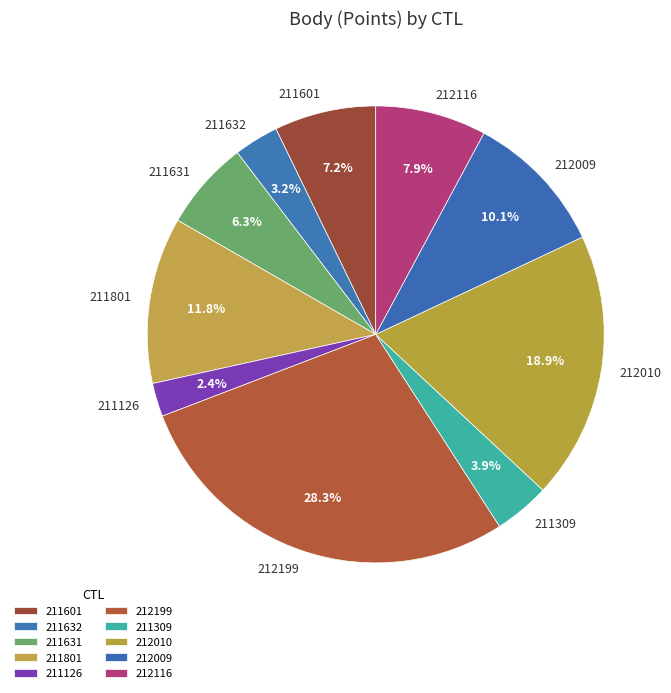

To the nearest percent, what is the combined percentage of 211801 and 211309?

16%